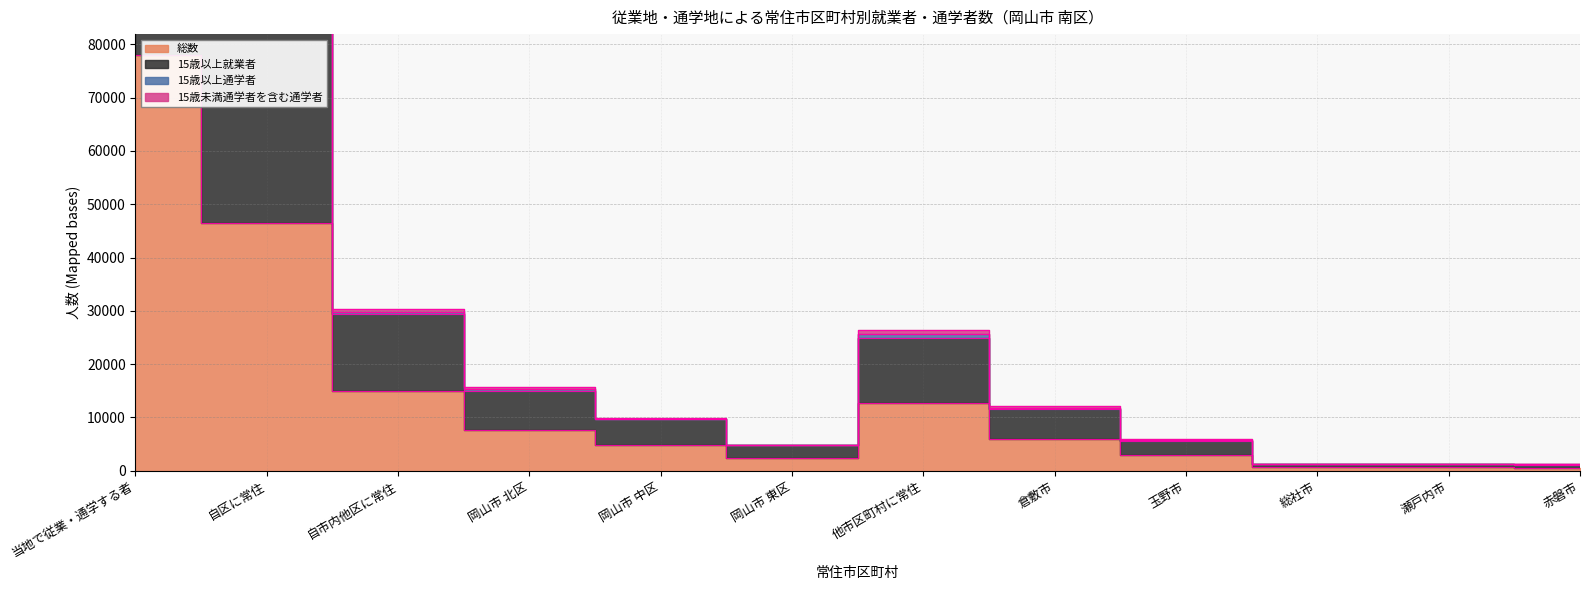

How many interior local valleys does the 総数 series have?

2